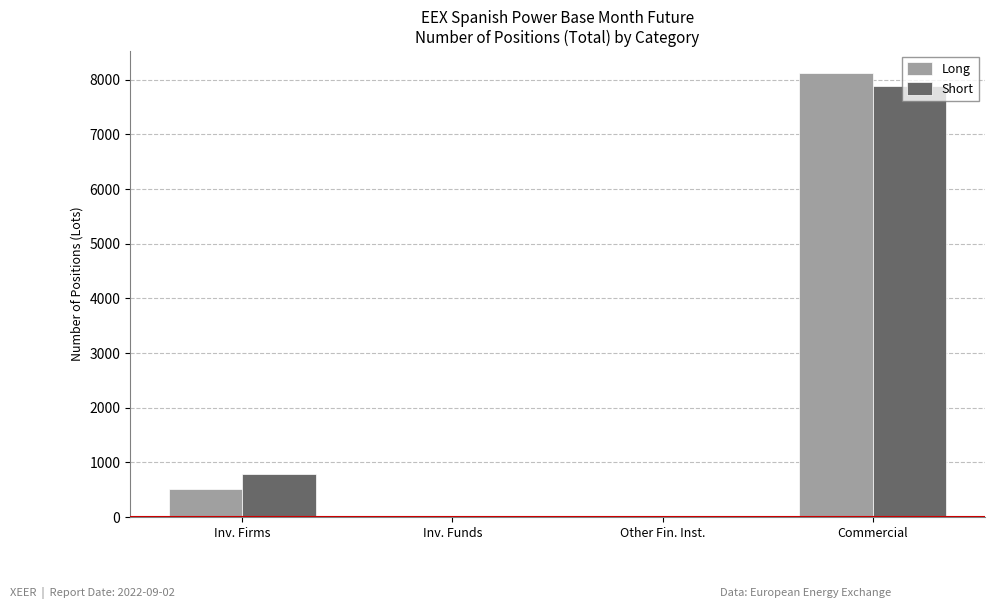

What is the sum of the Short values at Commercial and Inv. Firms?

8667